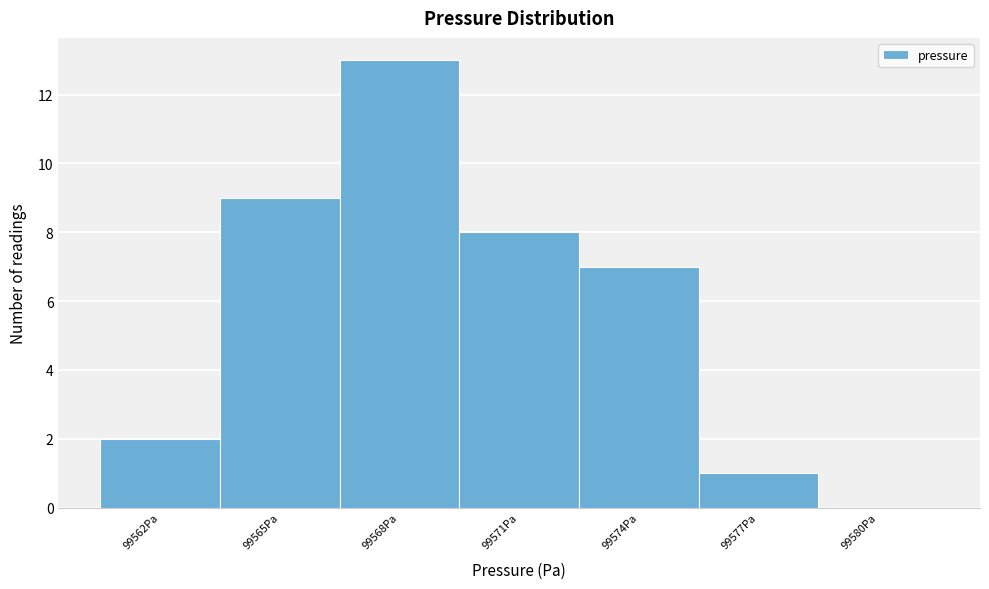

Reading right to left, what are all the values shown in this chart?

99580Pa=0	99577Pa=1	99574Pa=7	99571Pa=8	99568Pa=13	99565Pa=9	99562Pa=2